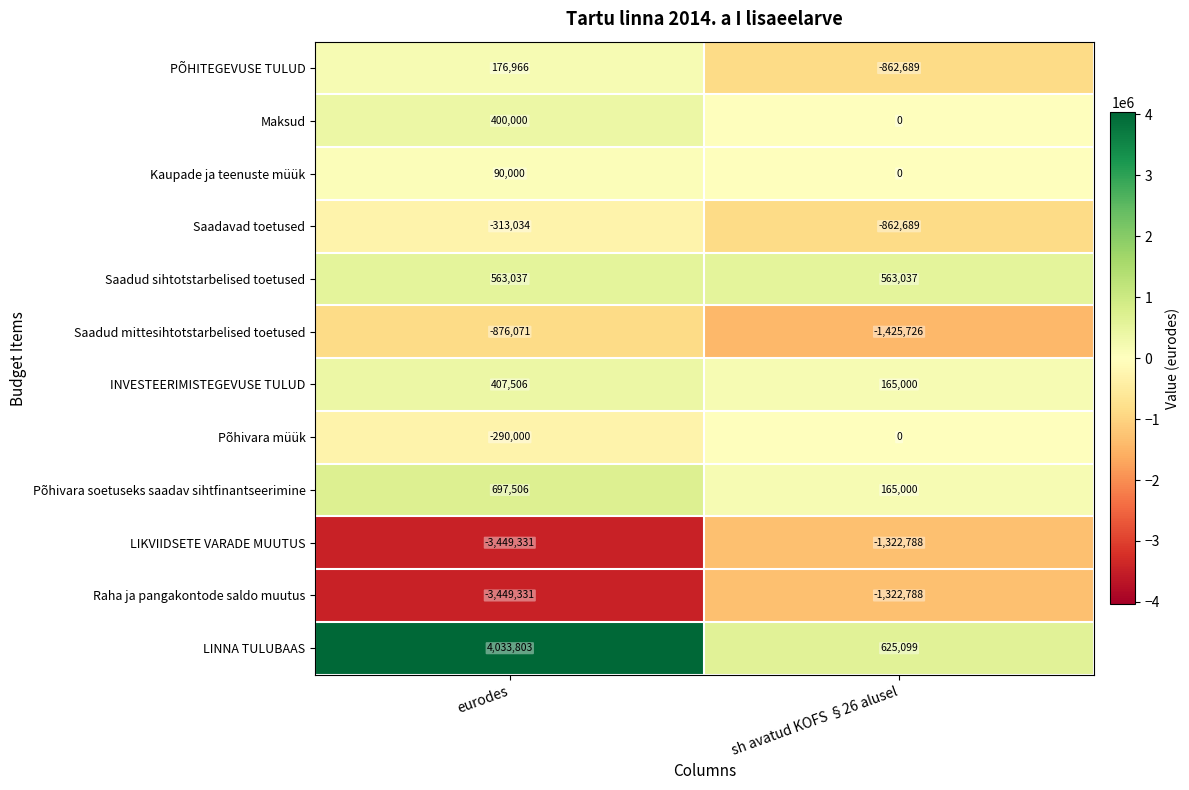

What is the greatest value displayed?

4033803